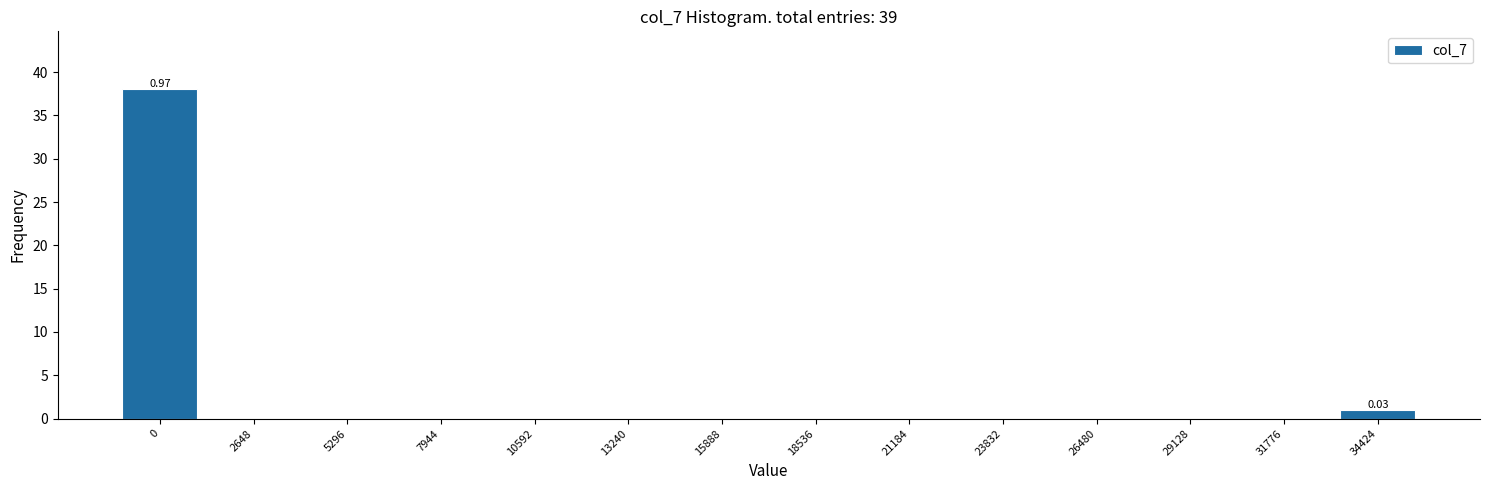

What is the change in value from 0 to 21184?

-38